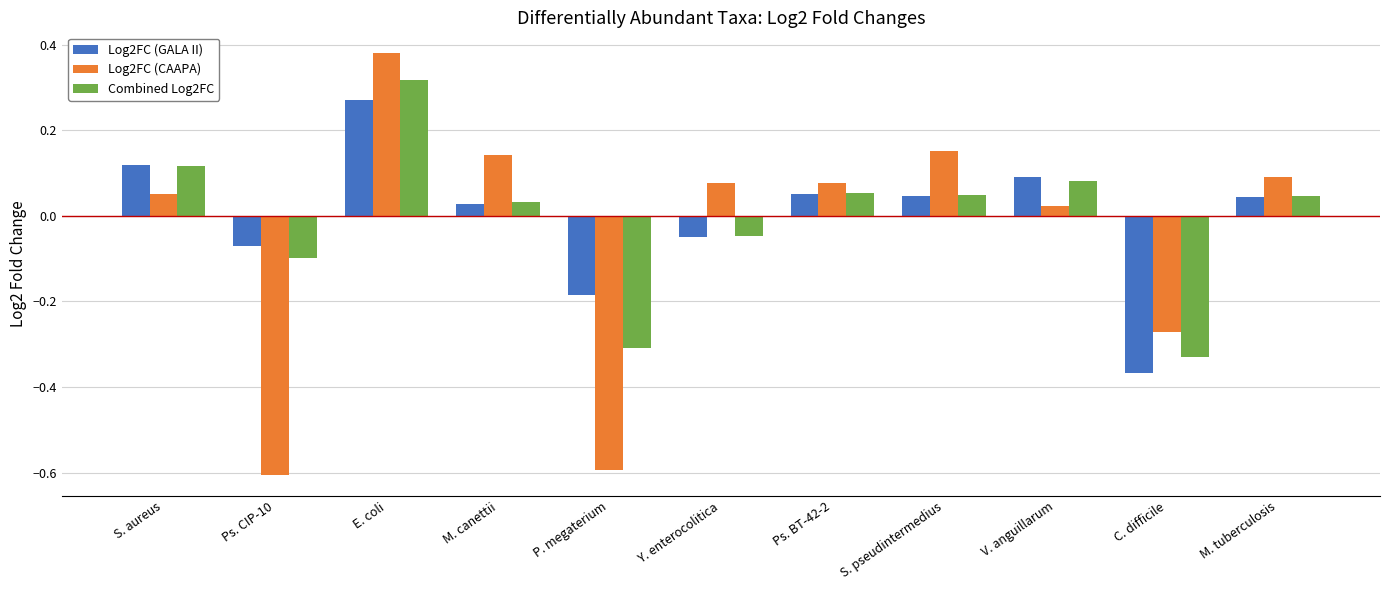

At E. coli, list the series in order from smallest to largest.

Log2FC (GALA II), Combined Log2FC, Log2FC (CAAPA)